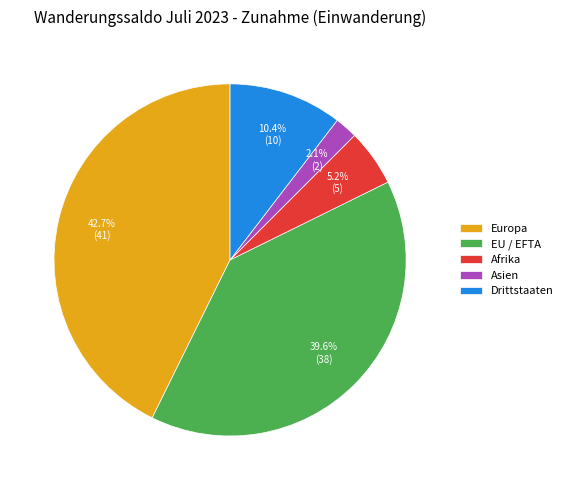

How many segments does this pie chart have?

5